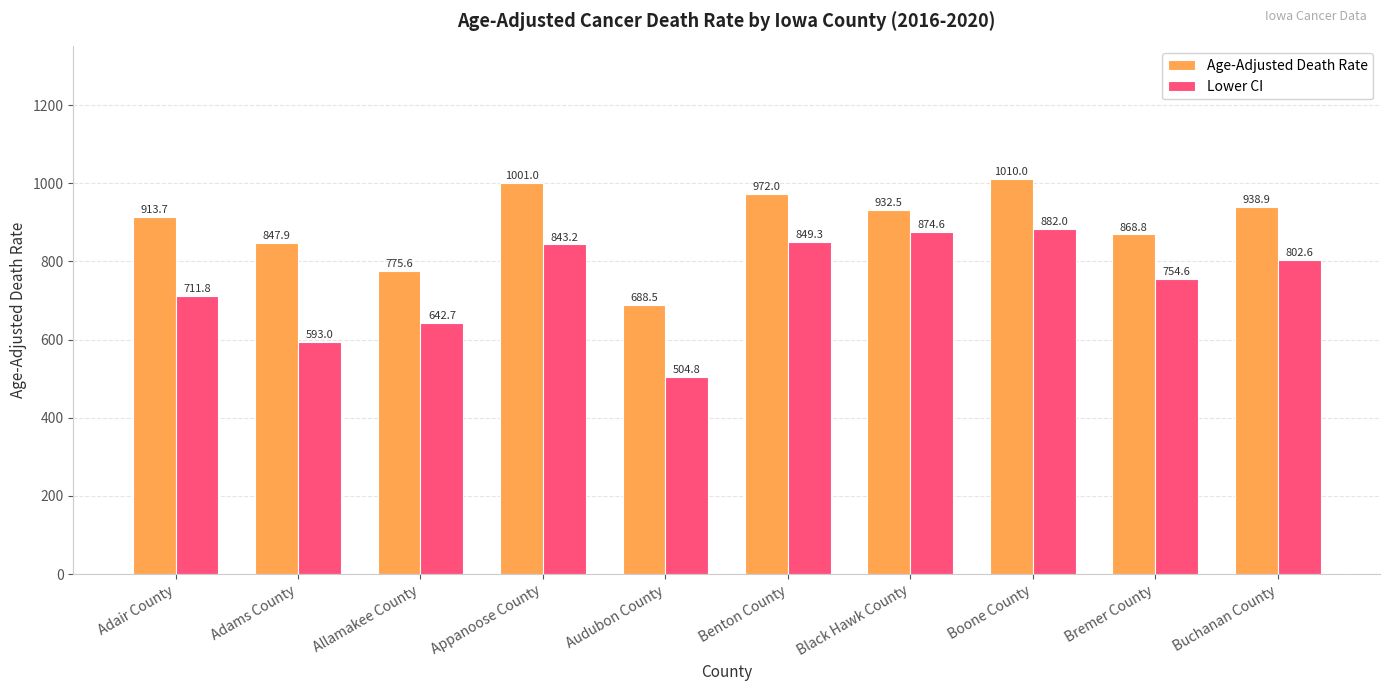

Reading left to right, what are all the values shown in this chart?

Age-Adjusted Death Rate: Adair County=913.7	Adams County=847.9	Allamakee County=775.6	Appanoose County=1001.0	Audubon County=688.5	Benton County=972.0	Black Hawk County=932.5	Boone County=1010.0	Bremer County=868.8	Buchanan County=938.9
Lower CI: Adair County=711.8	Adams County=593.0	Allamakee County=642.7	Appanoose County=843.2	Audubon County=504.8	Benton County=849.3	Black Hawk County=874.6	Boone County=882.0	Bremer County=754.6	Buchanan County=802.6